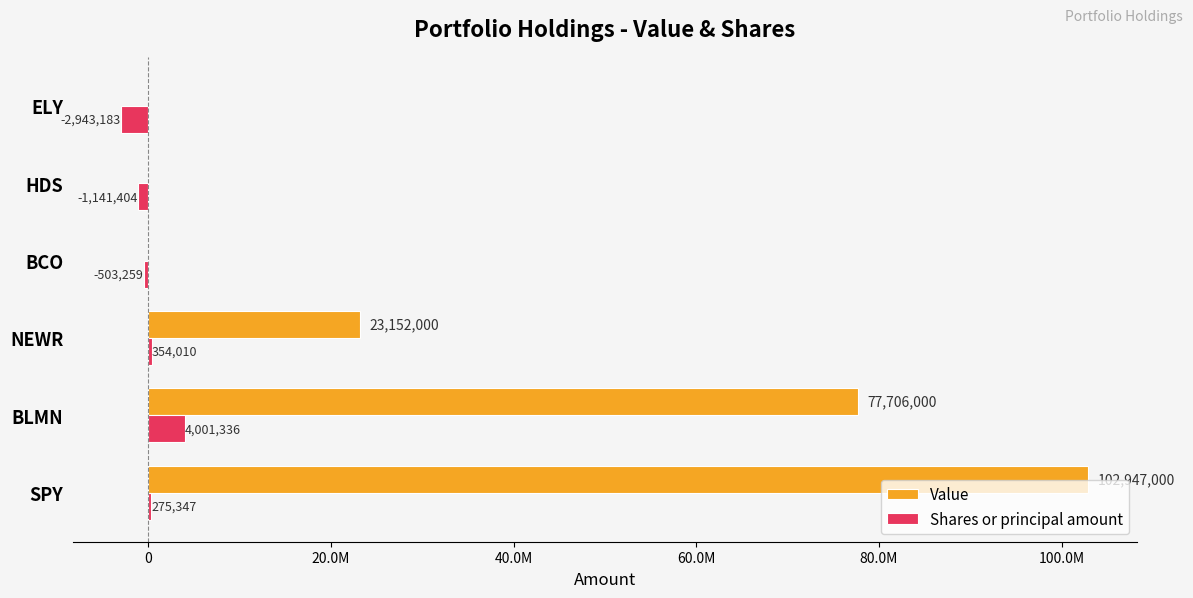

What are all the series names shown in the legend?

Value, Shares or principal amount